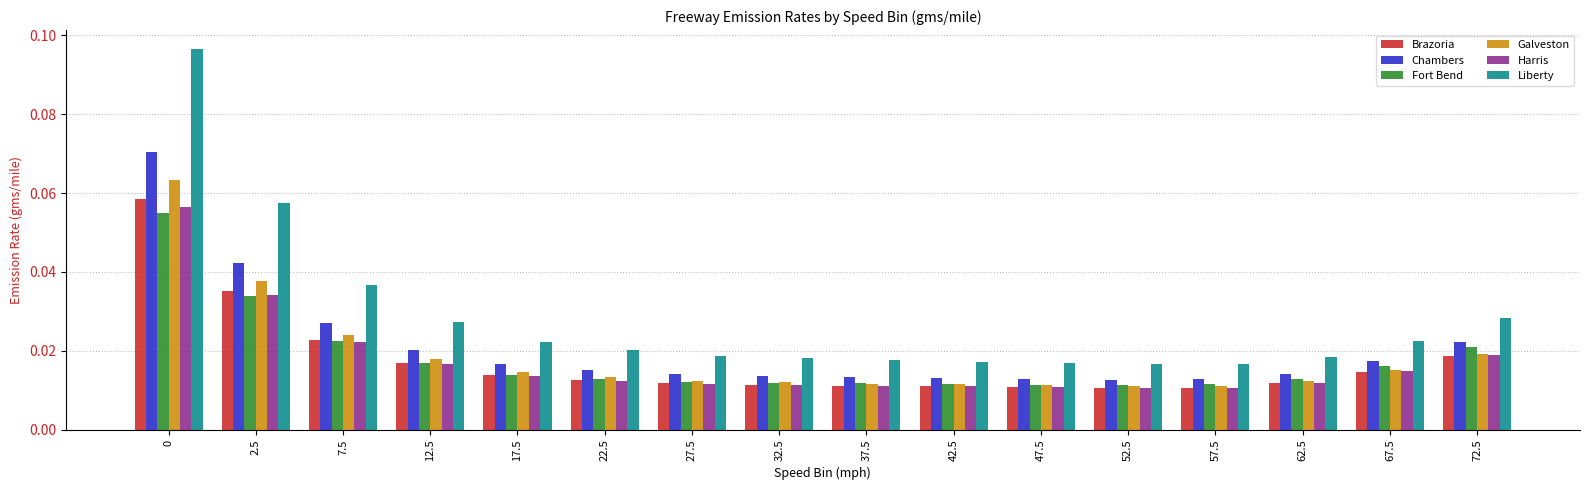

Count the Liberty values in the range 0 to 1.

16